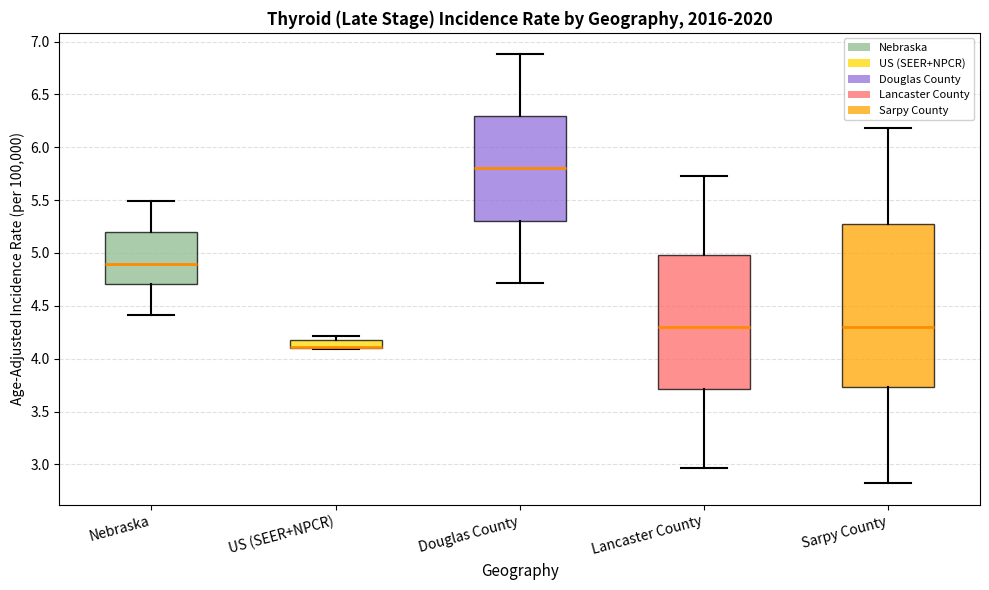

Reading left to right, read every box against the y-axis: the position of its median line, the range the box covers, and the ends of its whiskers. The values are not printed on the chart, so give them approximately, as read against the axis.

Nebraska: median 4.90, box 4.70 to 5.20, whiskers 4.40 to 5.50
US (SEER+NPCR): median 4.10 (drawn on the box's lower edge), box 4.10 to 4.20, whiskers 4.10 to 4.20 (just above the box's upper edge)
Douglas County: median 5.80, box 5.30 to 6.30, whiskers 4.70 to 6.90
Lancaster County: median 4.30, box 3.70 to 5.00, whiskers 2.95 to 5.75
Sarpy County: median 4.30, box 3.75 to 5.25, whiskers 2.80 to 6.20